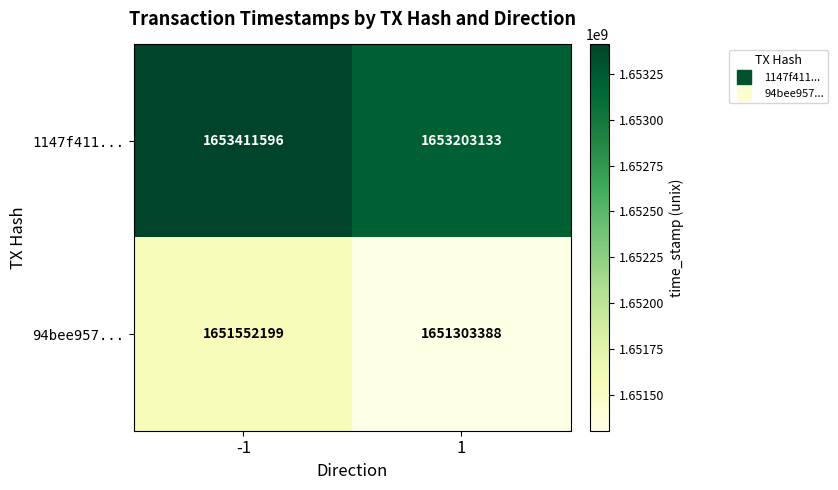

Read the 94bee957... value at -1, to the nearest 100.

1651552200